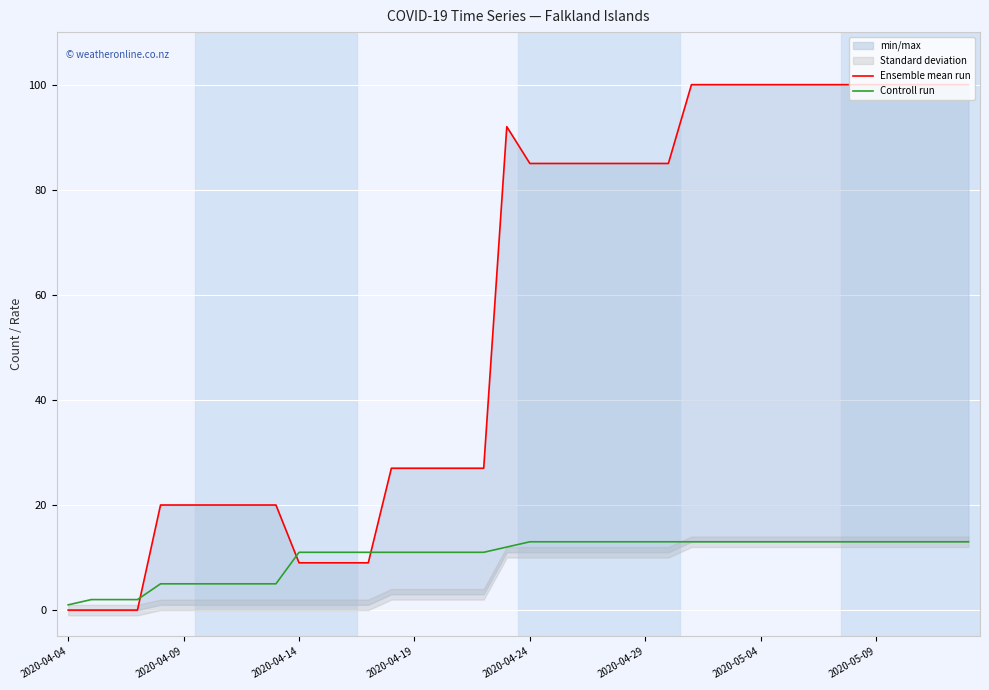

At how many categories does at least one series exceed 67?

21